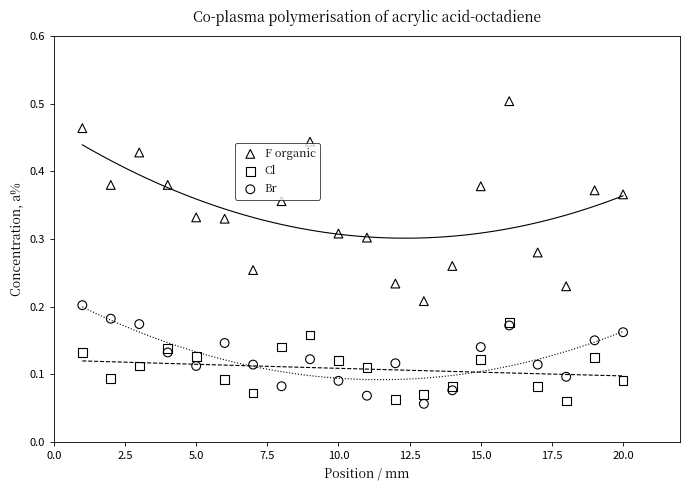

What are all the series names shown in the legend?

F organic, Cl, Br